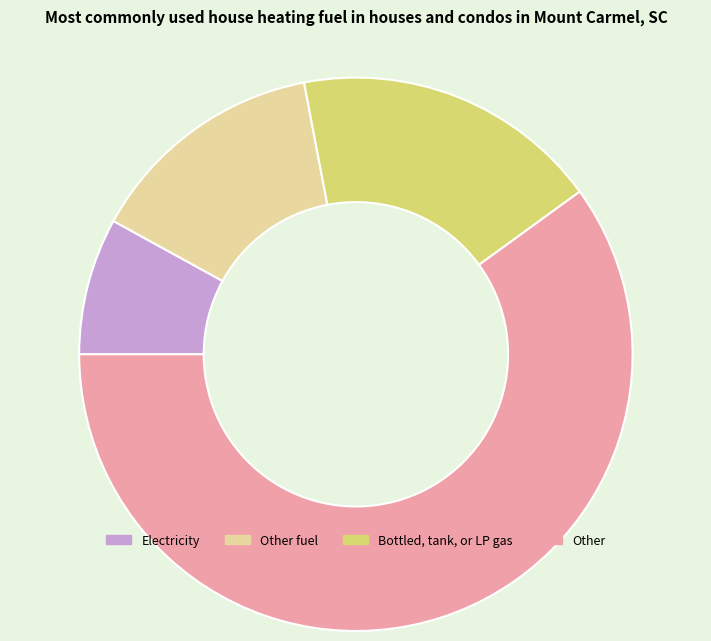

Approximately how many times larger is the value at Other fuel compared to Electricity?

1.8